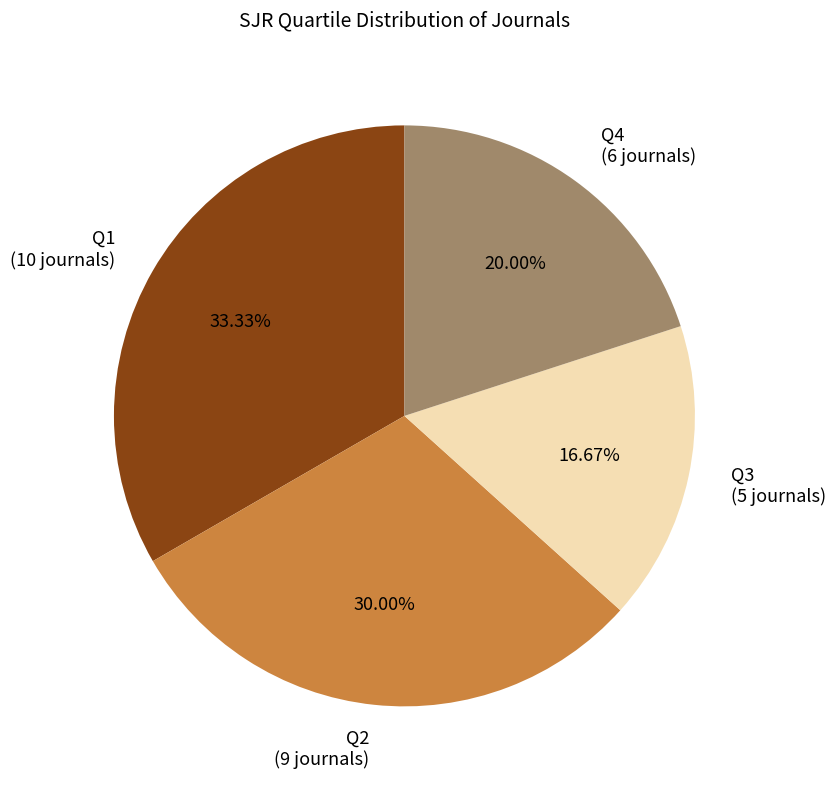

What percentage is the Q2 slice, to the nearest percent?

30%